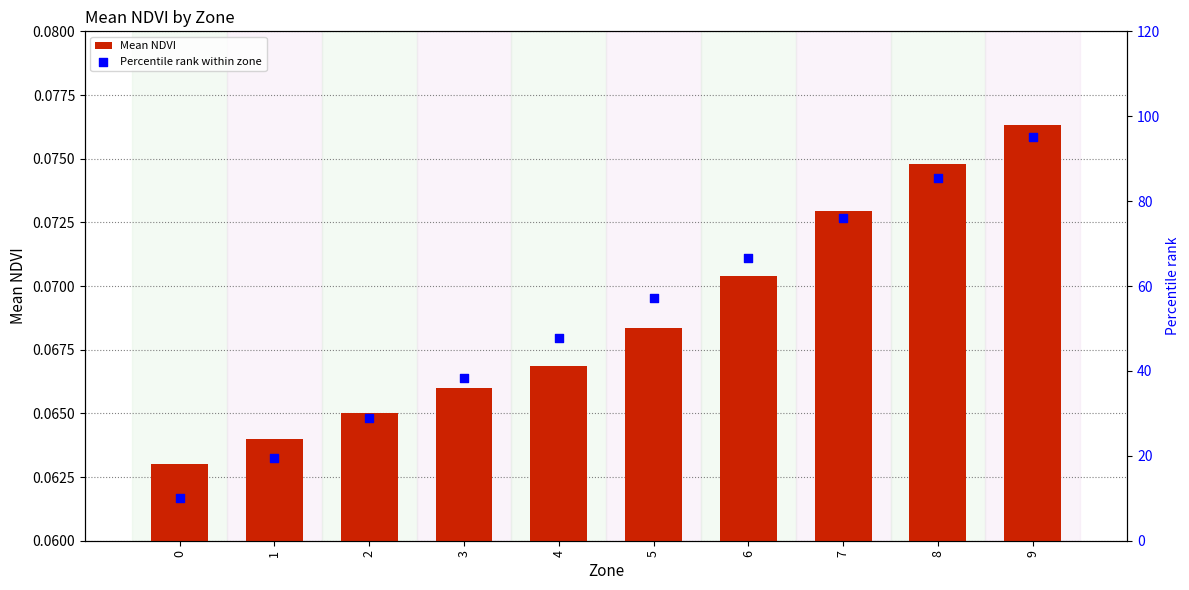

Which series reaches the maximum Y coordinate?

Percentile rank within zone